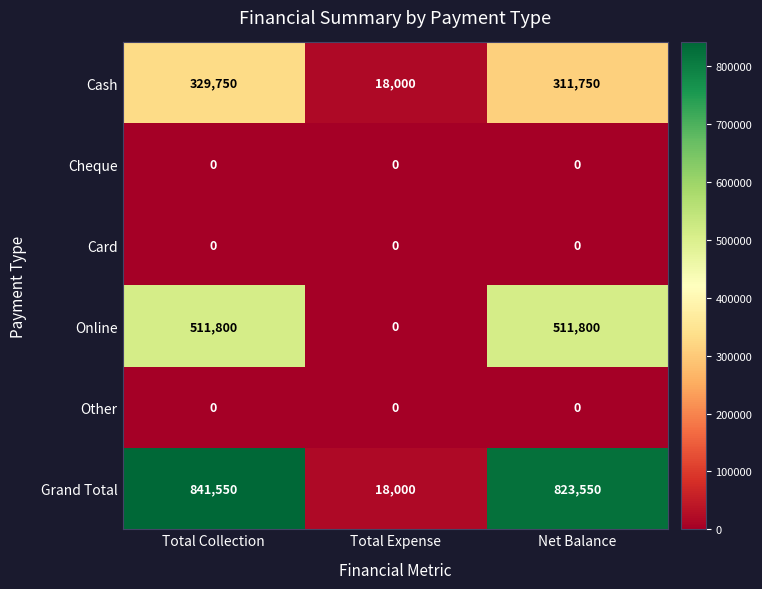

Reading left to right, what are all the values shown in this chart?

Cash: 329750	18000	311750
Cheque: 0	0	0
Card: 0	0	0
Online: 511800	0	511800
Other: 0	0	0
Grand Total: 841550	18000	823550